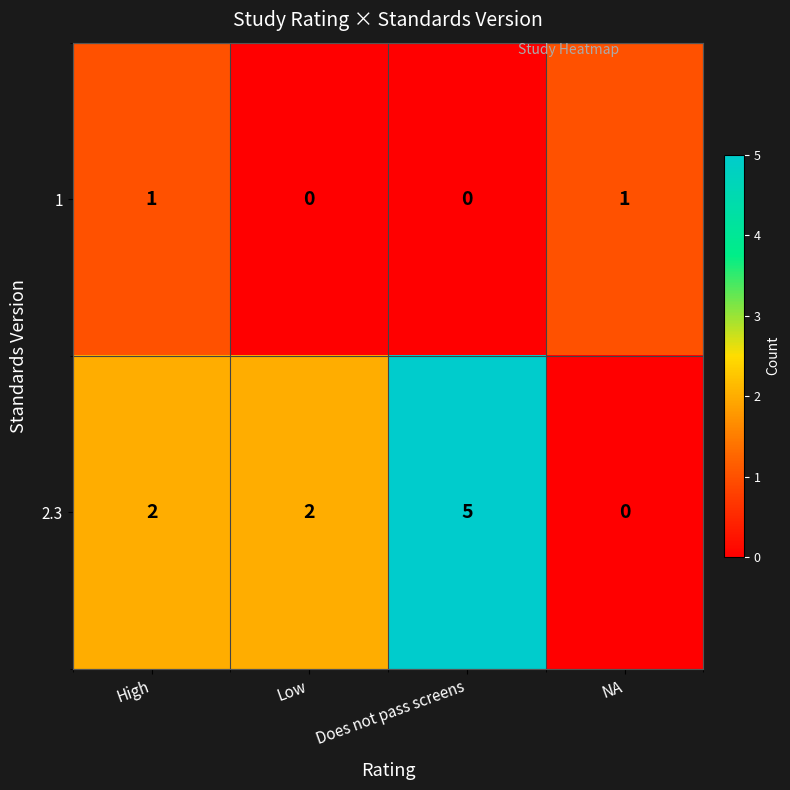

Between High and Does not pass screens, which series saw the biggest shift?

2.3